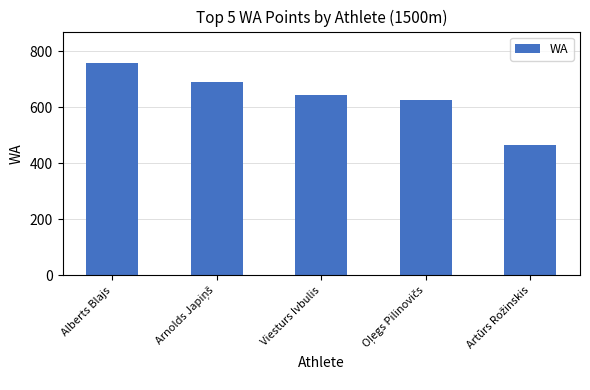

What is the value of the 4th bar from the left?

626